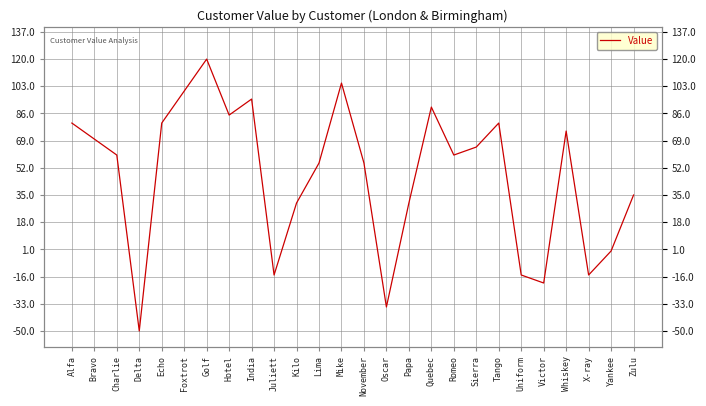

What position from the right is Juliett?

17